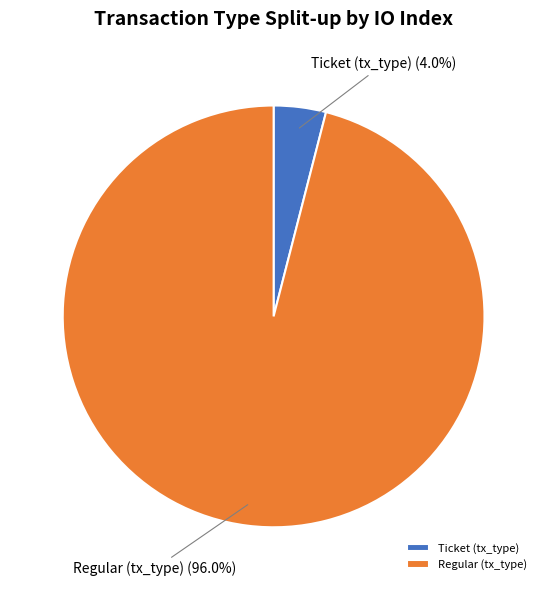

What is the smallest slice in the pie chart?

Ticket (tx_type)